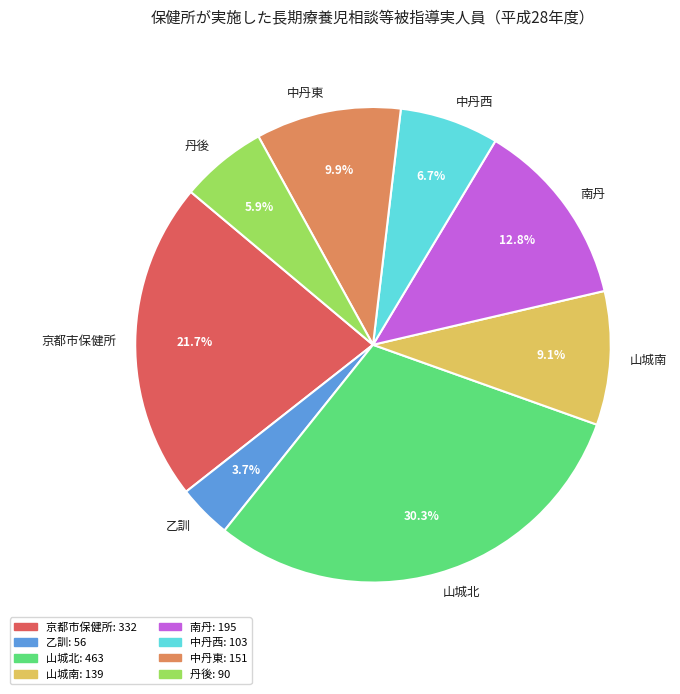

Is the sum of 中丹西 and 山城北 greater than half?

No